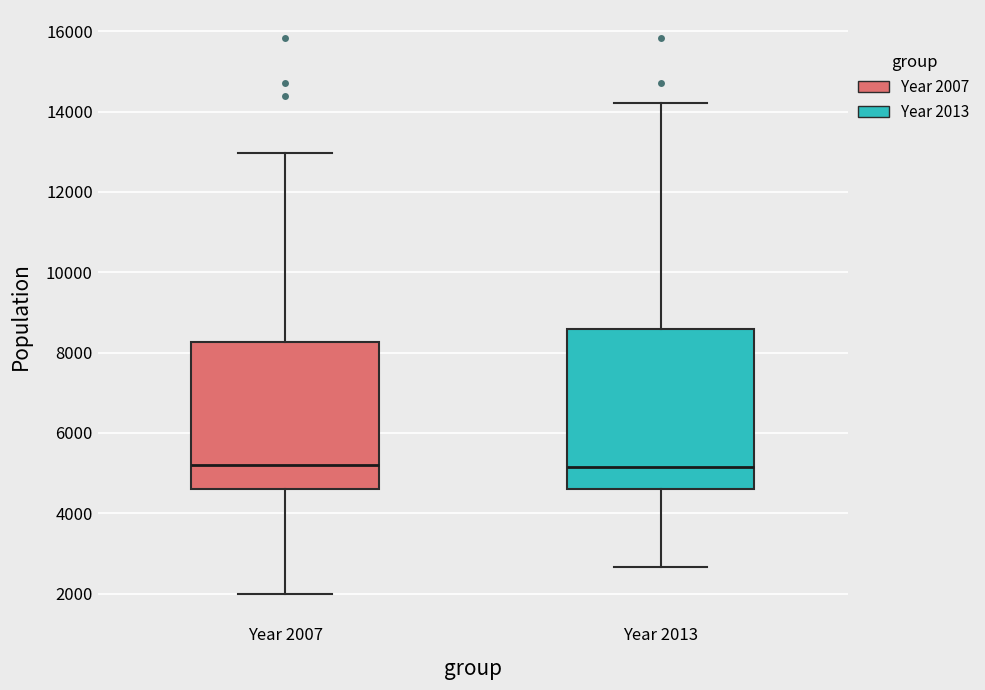

Where does the upper whisker of the box for Year 2007 end on the y-axis? The values are not printed on the chart, so give them approximately, as read against the axis.

13000